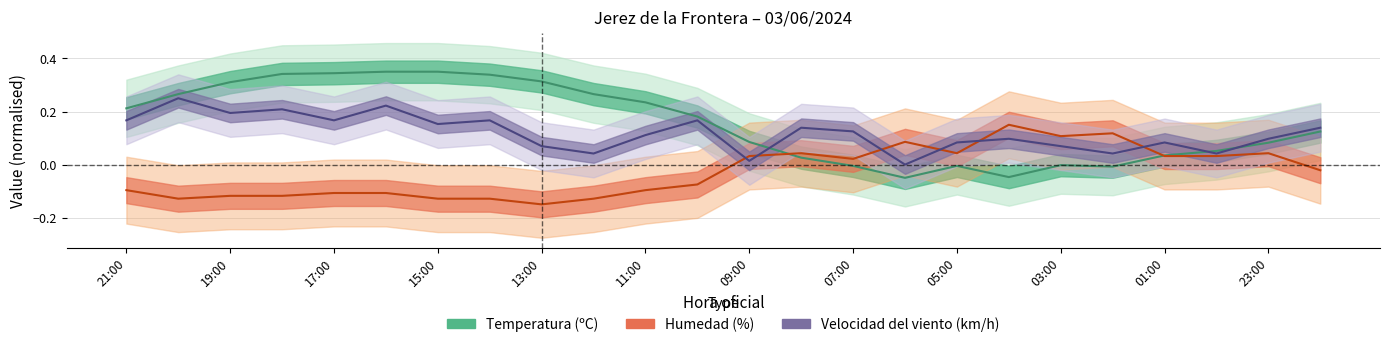

Rank the categories by Humedad (%) value from lowest to highest.

13:00, 20:00, 15:00, 14:00, 12:00, 19:00, 18:00, 17:00, 16:00, 21:00, 11:00, 10:00, 22:00, 07:00, 09:00, 01:00, 00:00, 08:00, 05:00, 23:00, 06:00, 03:00, 02:00, 04:00